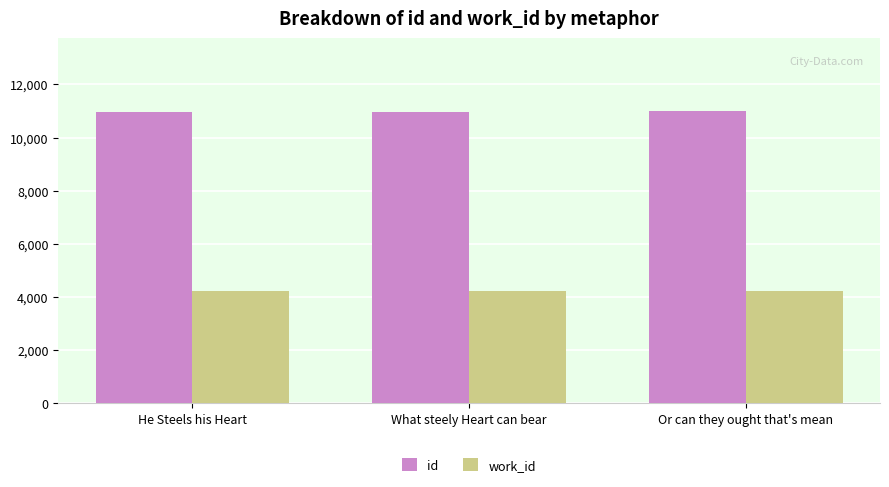

How many bars are there in each group?

2